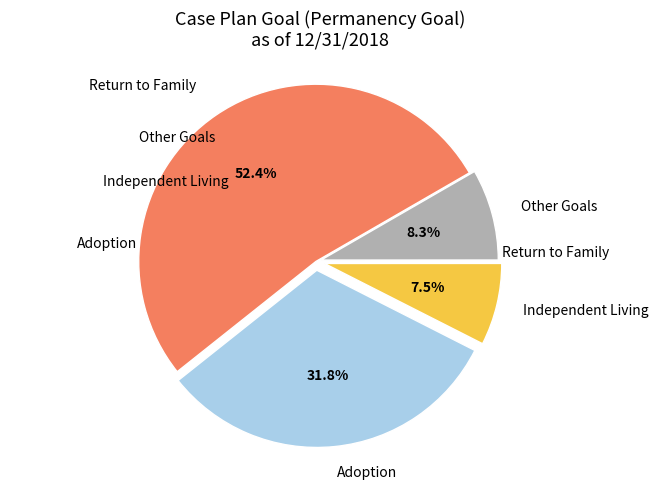

Is there any slice that represents more than half of the pie?

Yes